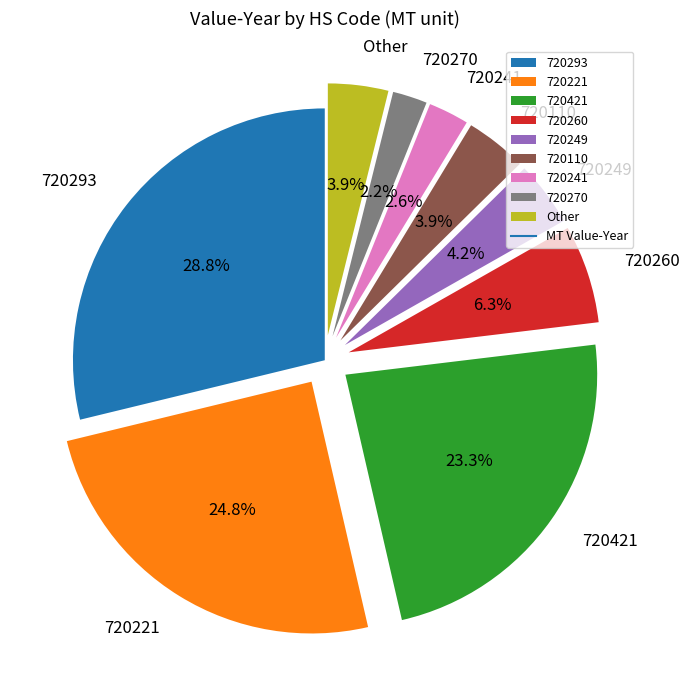

Which category has the biggest portion of the pie?

720293